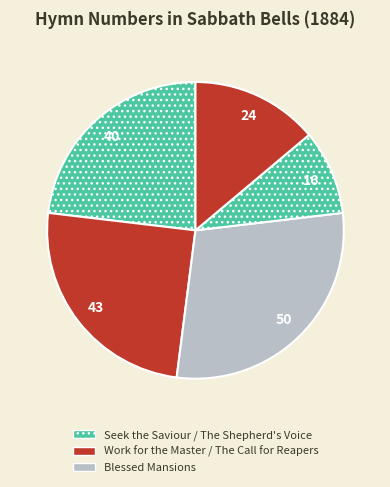

How many slices are in this pie chart?

5